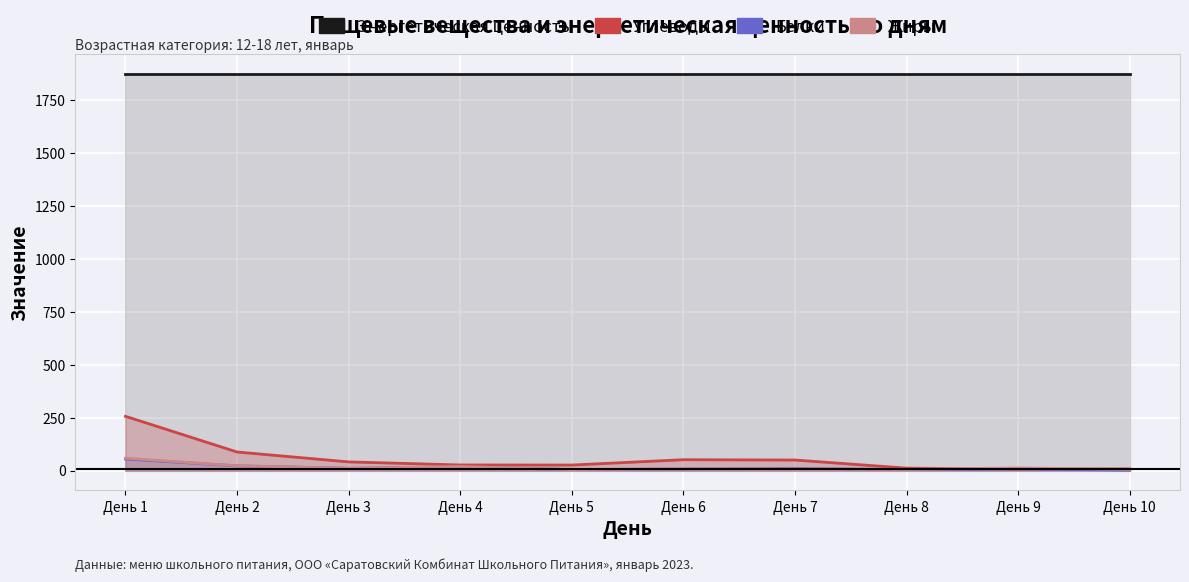

What are all the series names shown in the legend?

Энергетическая ценность, Углеводы, Белки, Жиры